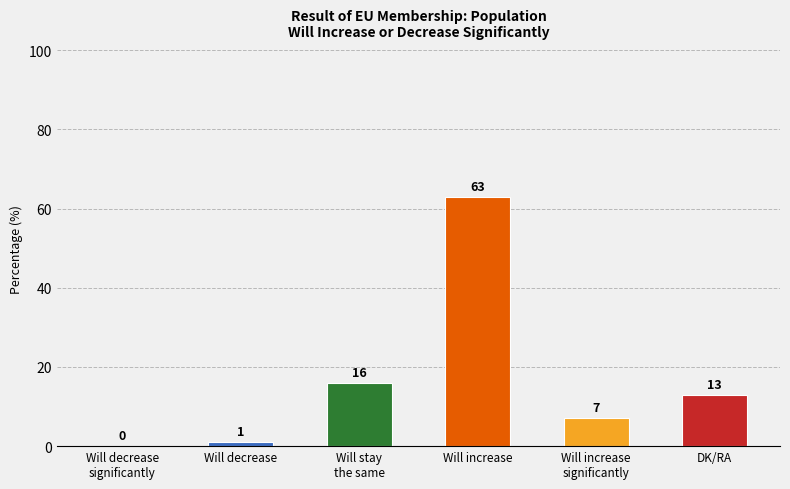

Does the chart contain stacked bars?

No